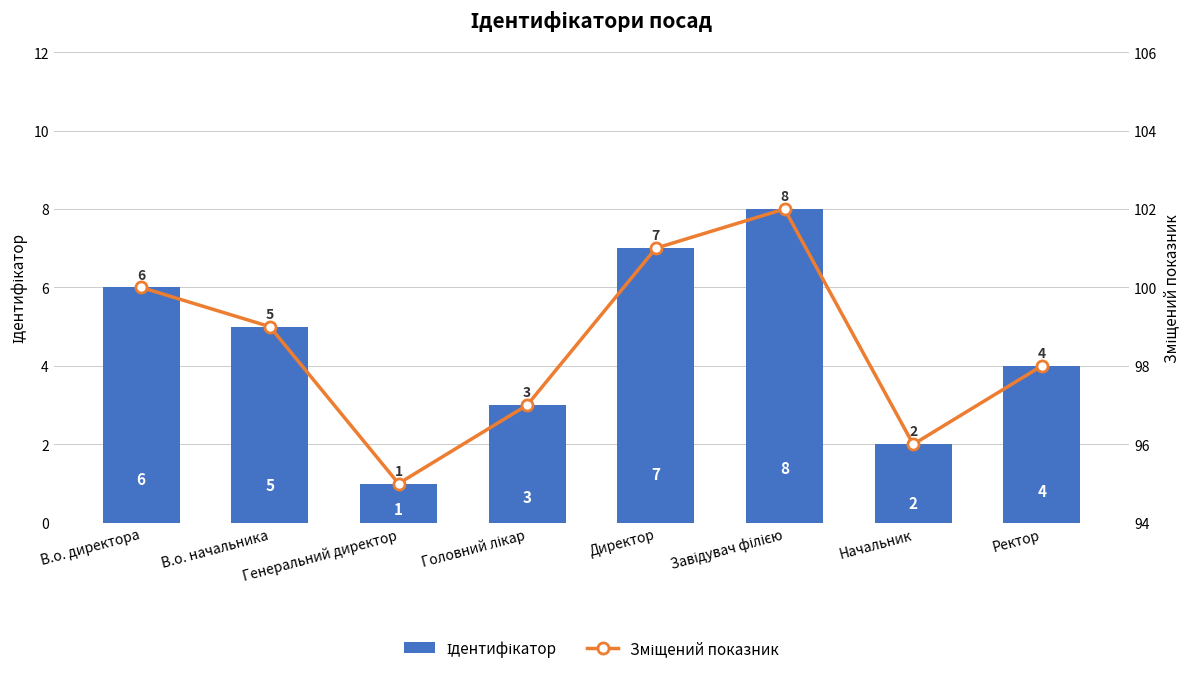

At how many categories does at least one series exceed 72?

8